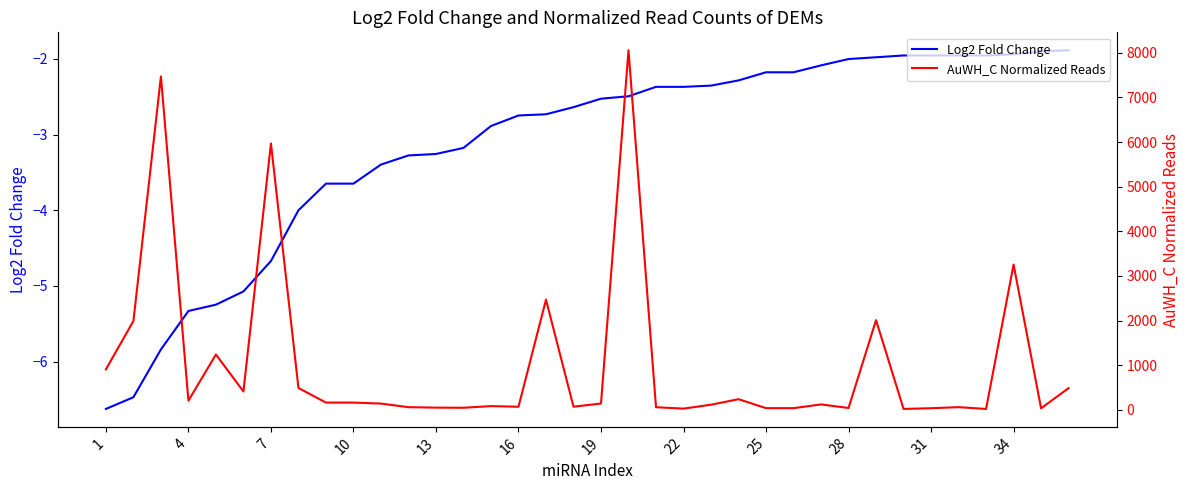

Is this an area chart (filled region under the line)?

No